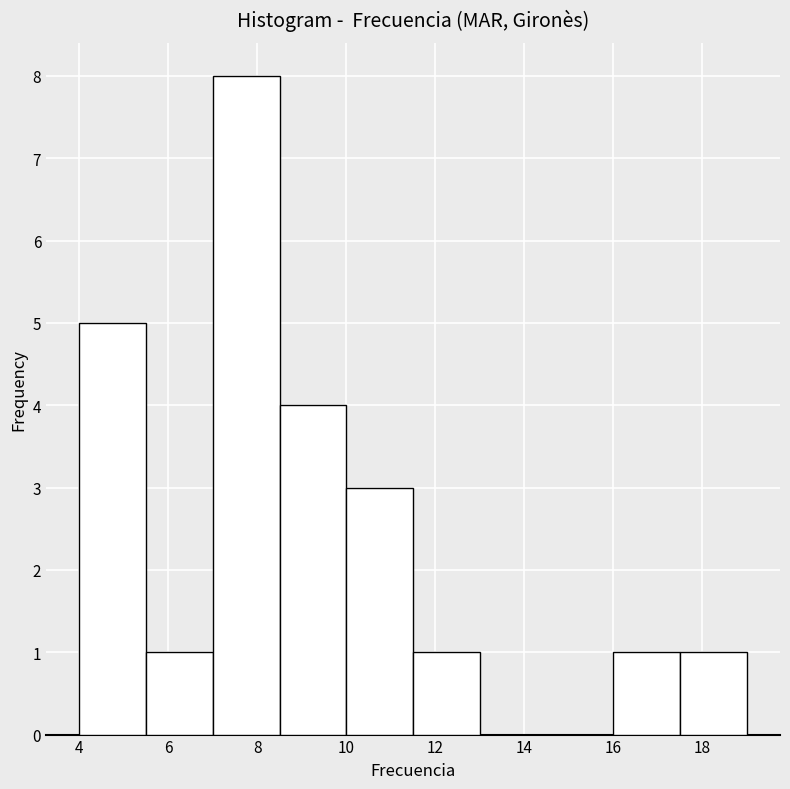

Over which range of the x-axis is the bar tallest?

7.0 to 8.5